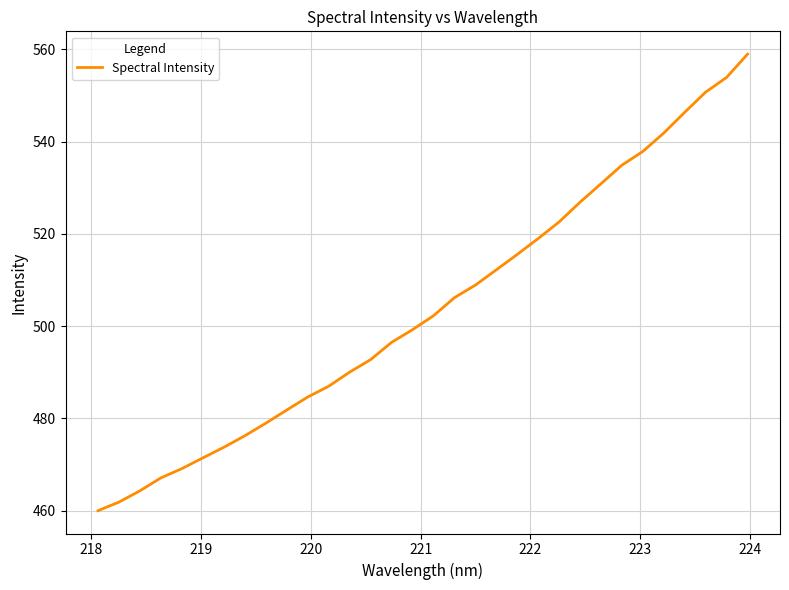

How many lines are shown in the chart?

1